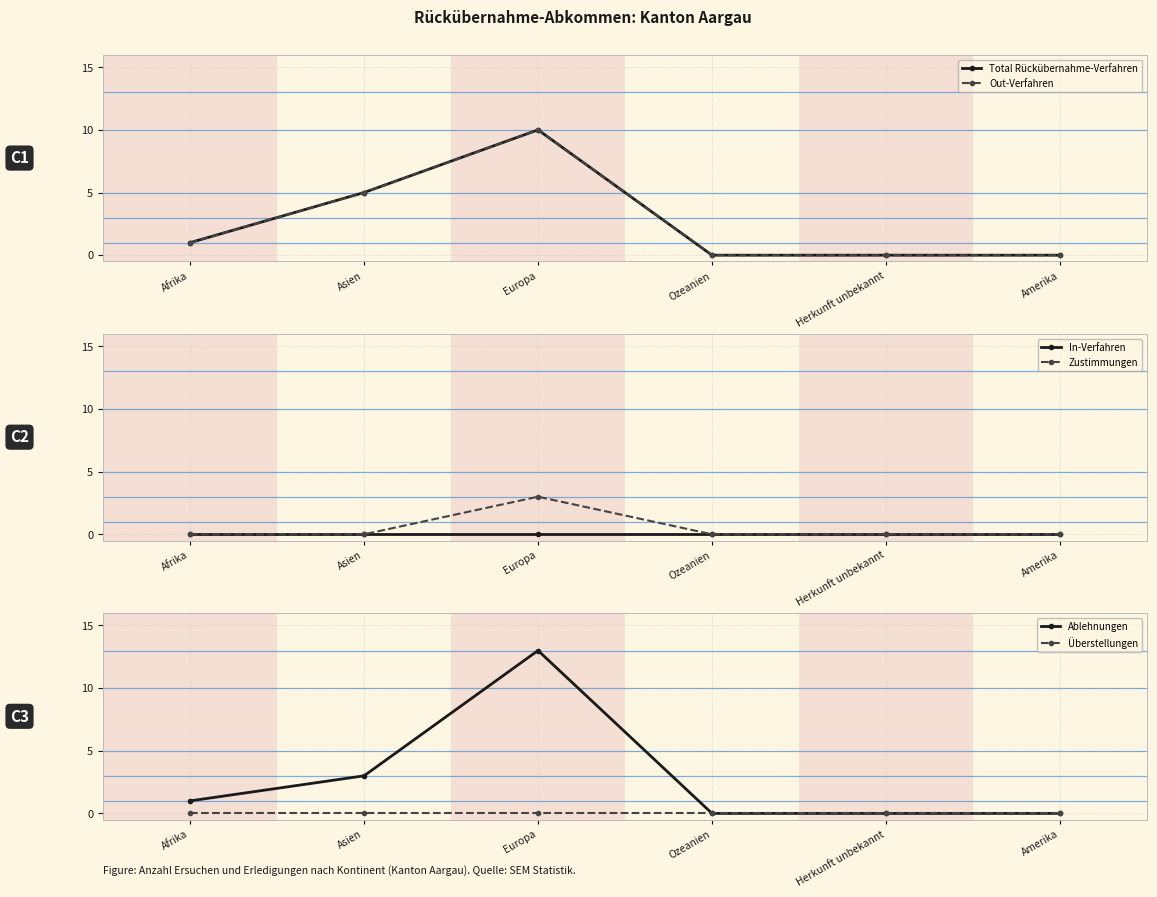

What is the label of the 2nd point from the right?

Herkunft unbekannt